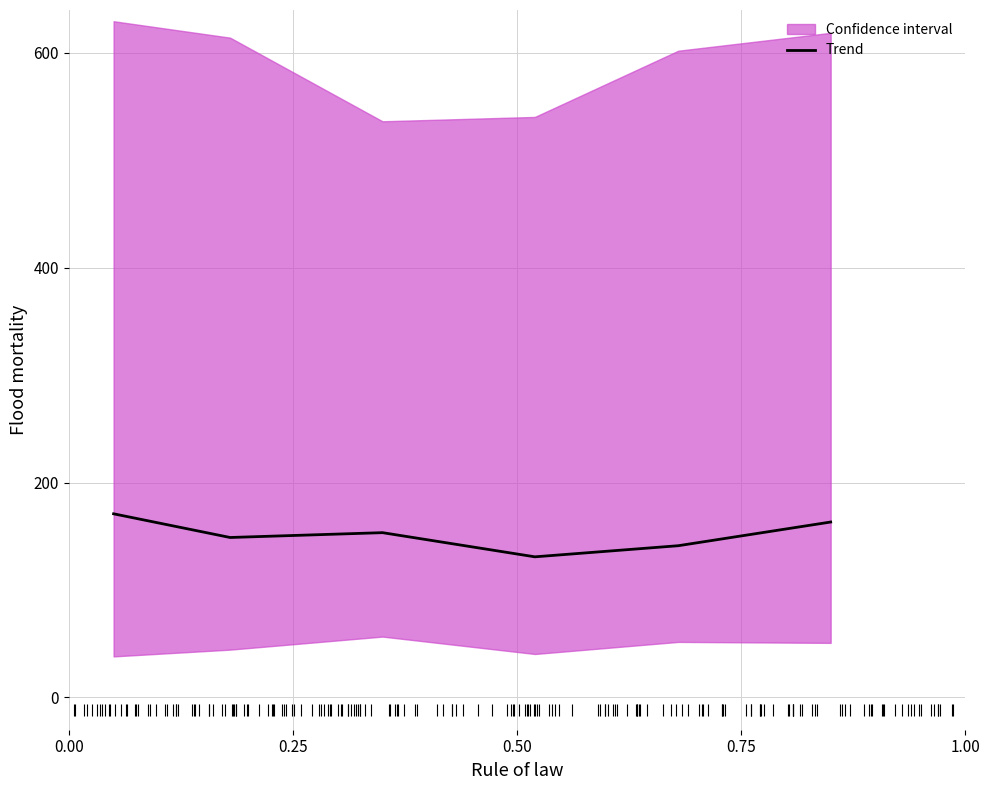

How many lines are shown in the chart?

1